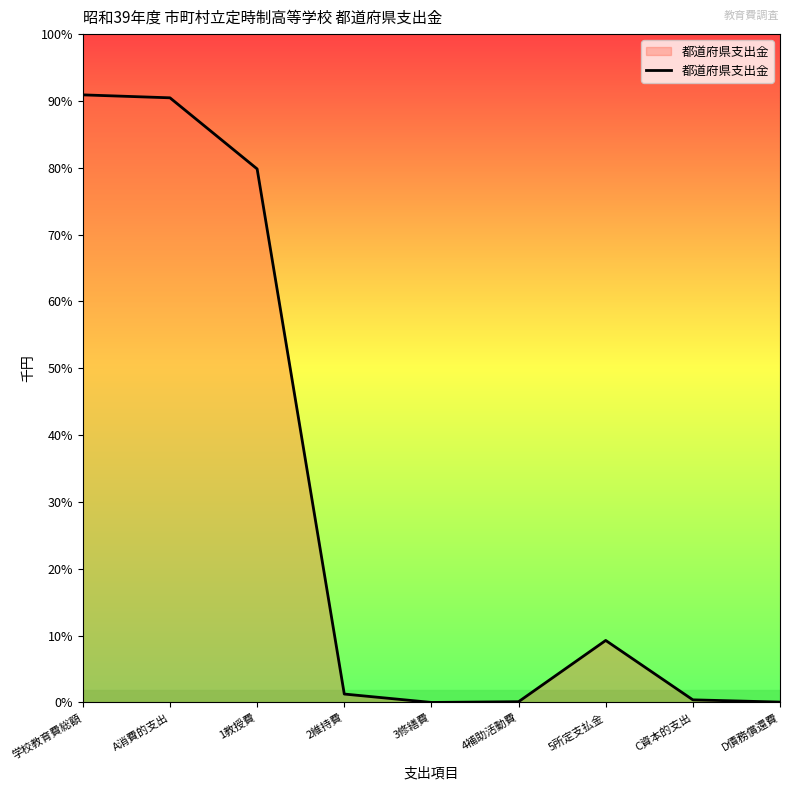

Between 3修繕費 and 4補助活動費, which is larger?

4補助活動費